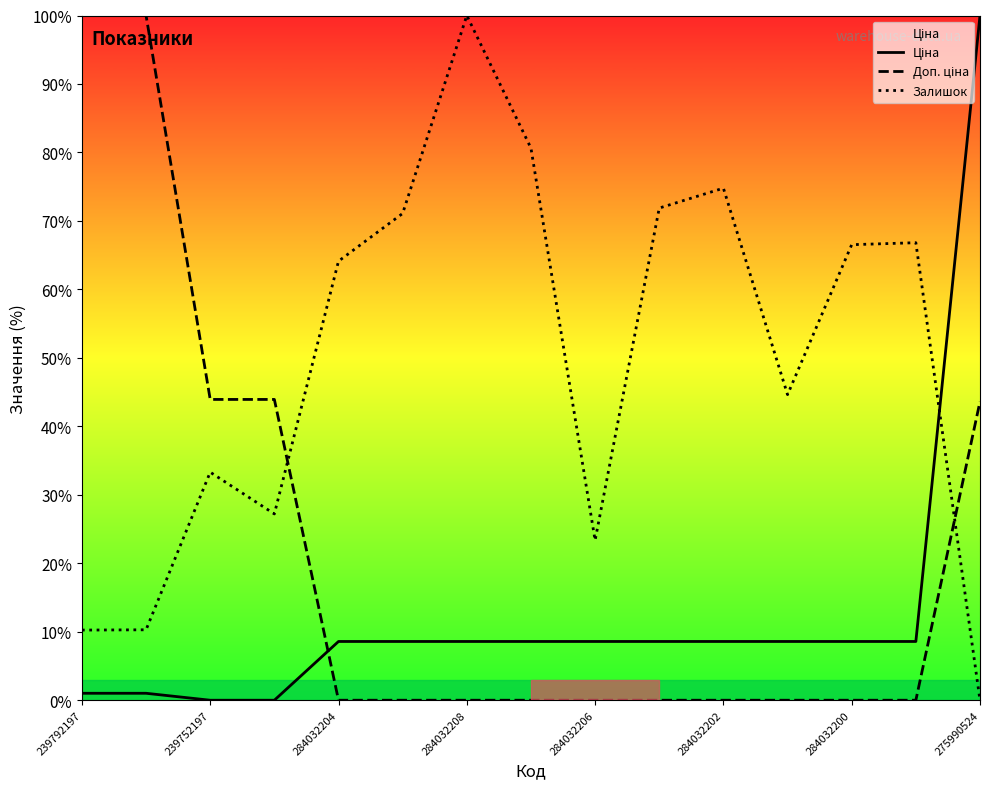

Reading left to right, list all the values displayed in this chart.

Ціна: 1.0	1.0	0.0	0.0	8.6	8.6	8.6	8.6	8.6	8.6	8.6	8.6	8.6	8.6	100.0
Доп. ціна: 100.0	100.0	43.9	43.9	0.0	0.0	0.0	0.0	0.0	0.0	0.0	0.0	0.0	0.0	43.6
Залишок: 10.2	10.3	33.3	27.2	64.1	71.1	100.0	80.6	23.4	71.9	74.8	44.6	66.5	66.8	0.0